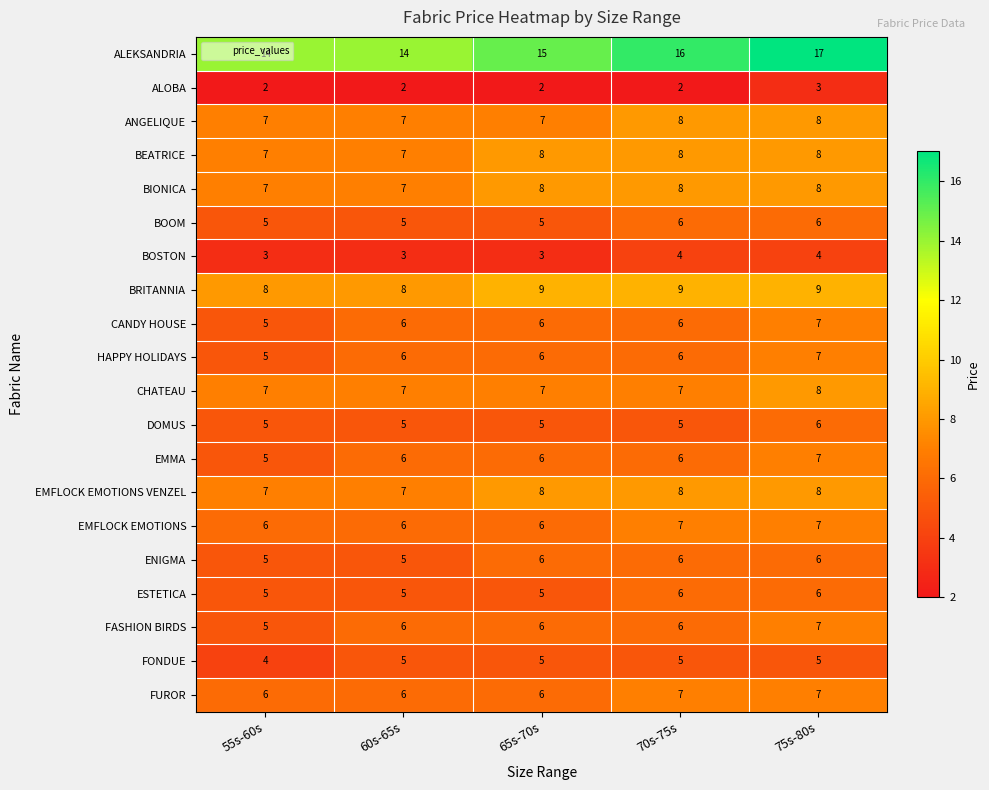

What is the sum of all ALOBA values?

11